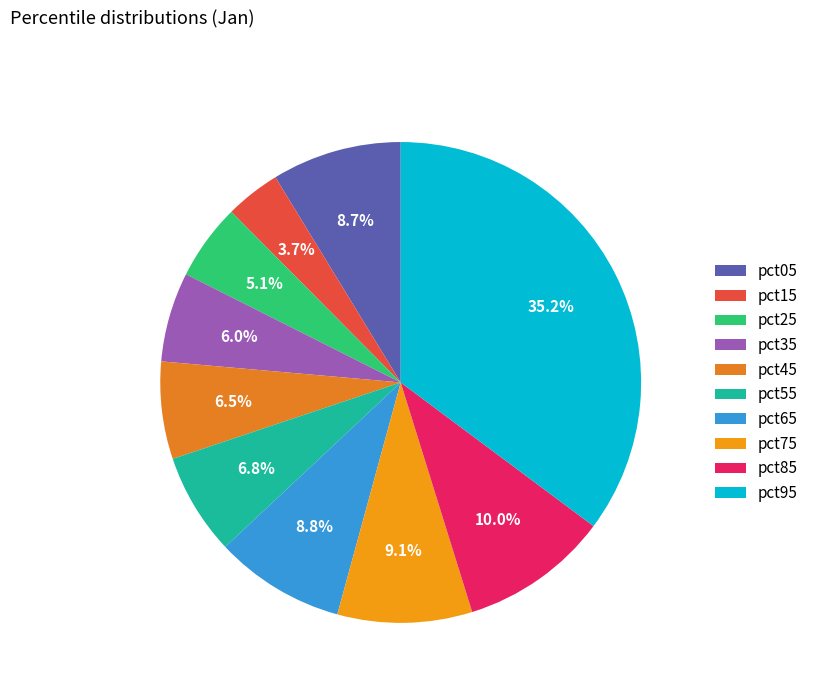

To the nearest percent, what is the difference between the pct15 and pct85 slice percentages?

6%